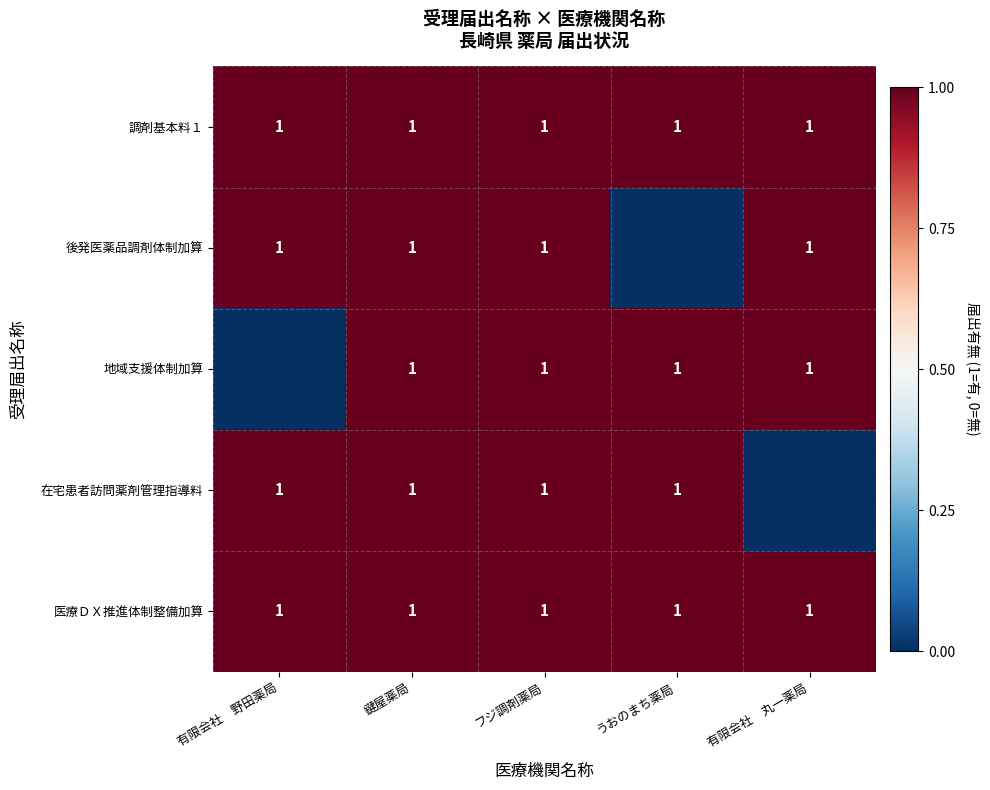

At which category is the sum across all series the highest?

鍵屋薬局